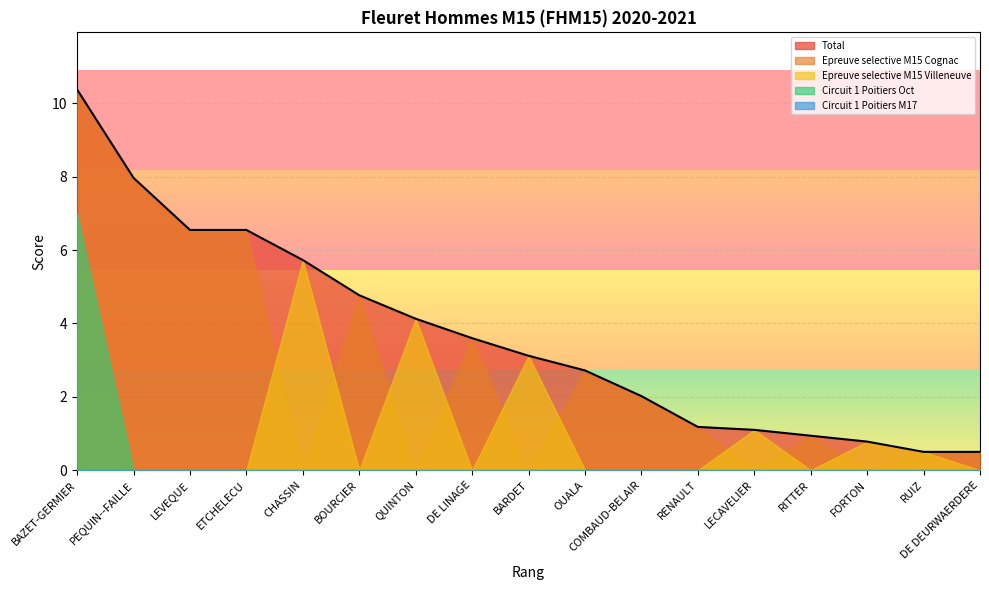

True or false: Circuit 1 Poitiers Oct and Total cross at least once.

False